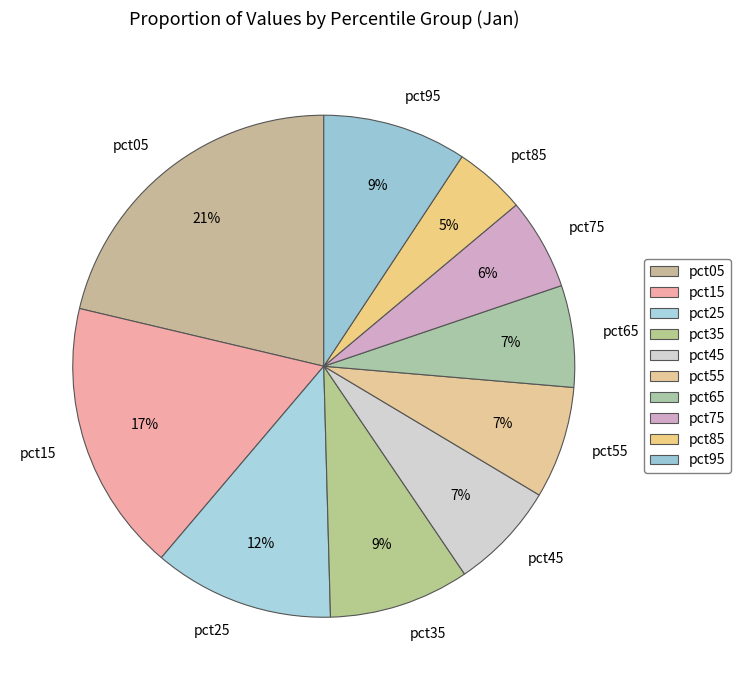

Between pct15 and pct75, which is larger?

pct15